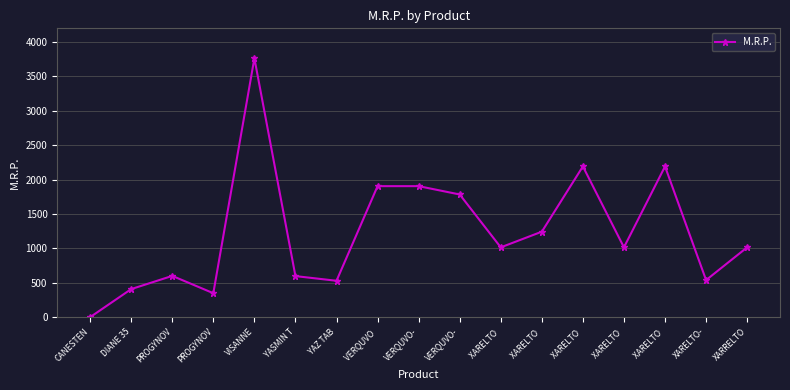

Which label corresponds to the smallest value in the chart?

CANESTEN